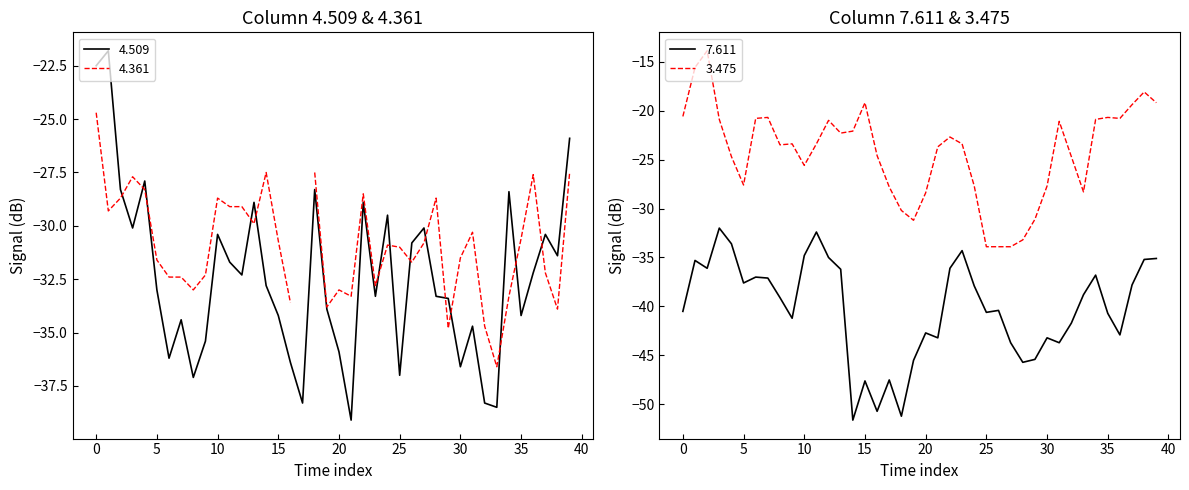

What is the minimum value for 4.509?

-39.1